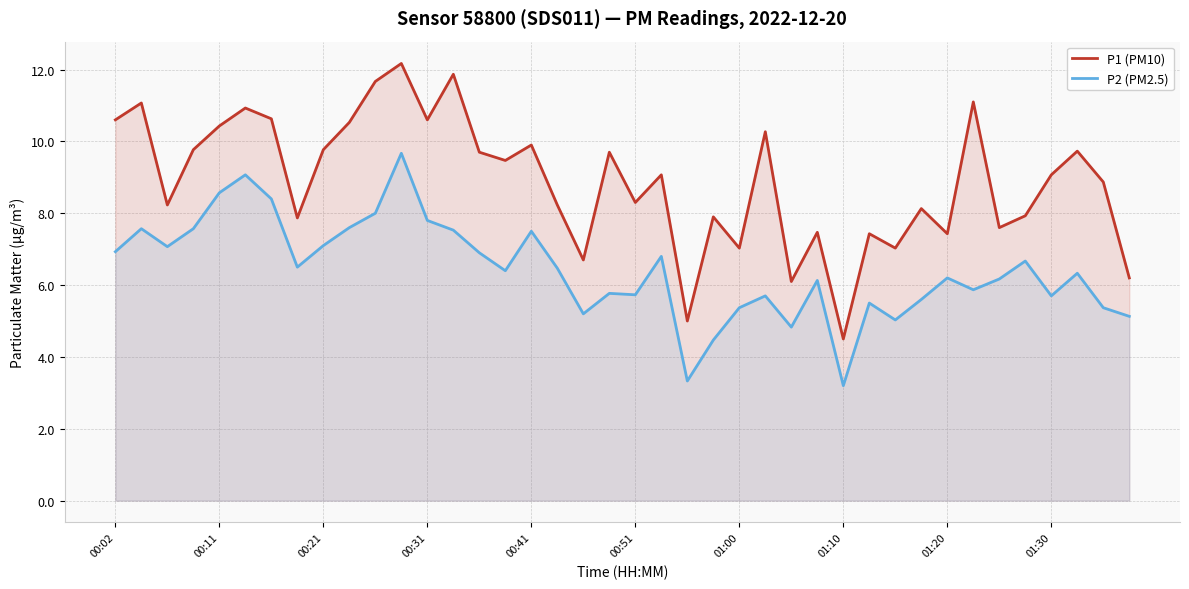

At how many categories does at least one series exceed 8?

26